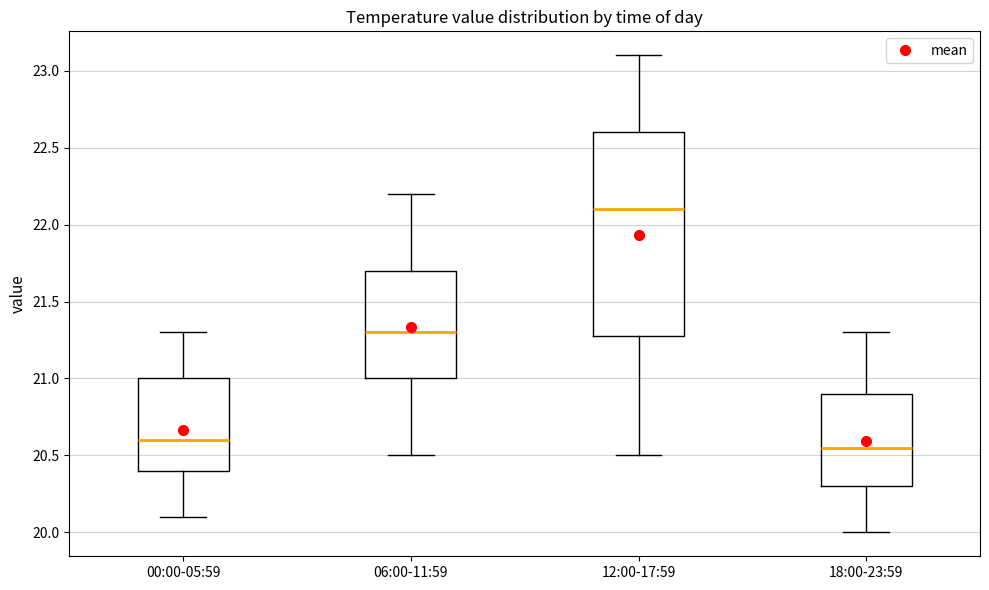

Comparing the boxes themselves (not the whiskers), which one is the tallest?

12:00-17:59